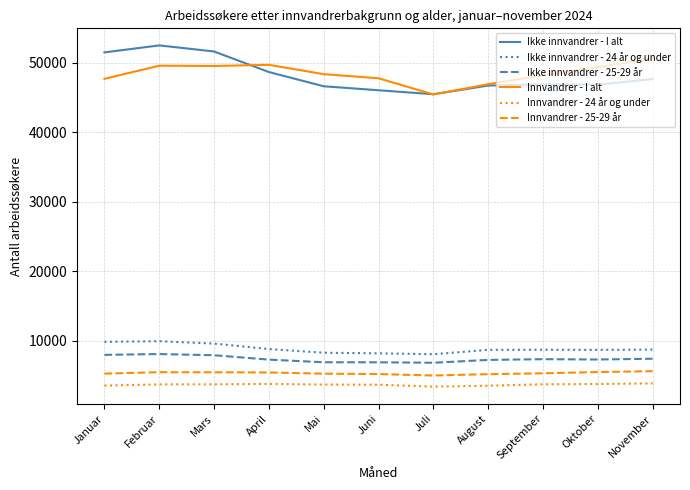

The Innvandrer - 24 år og under series shows 3798 at April. True or false?

True